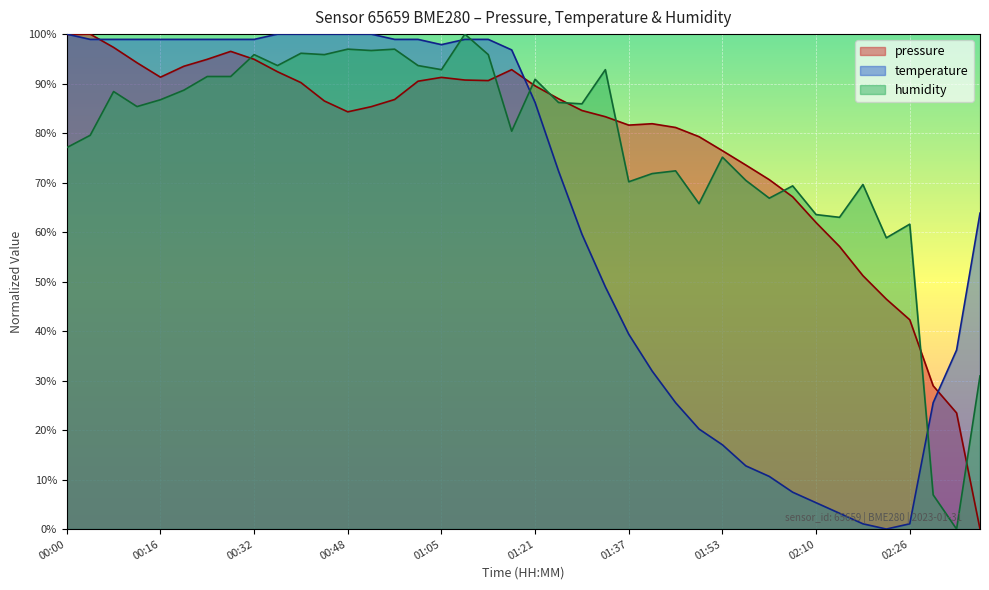

At which category is the sum across all series the highest?

00:32